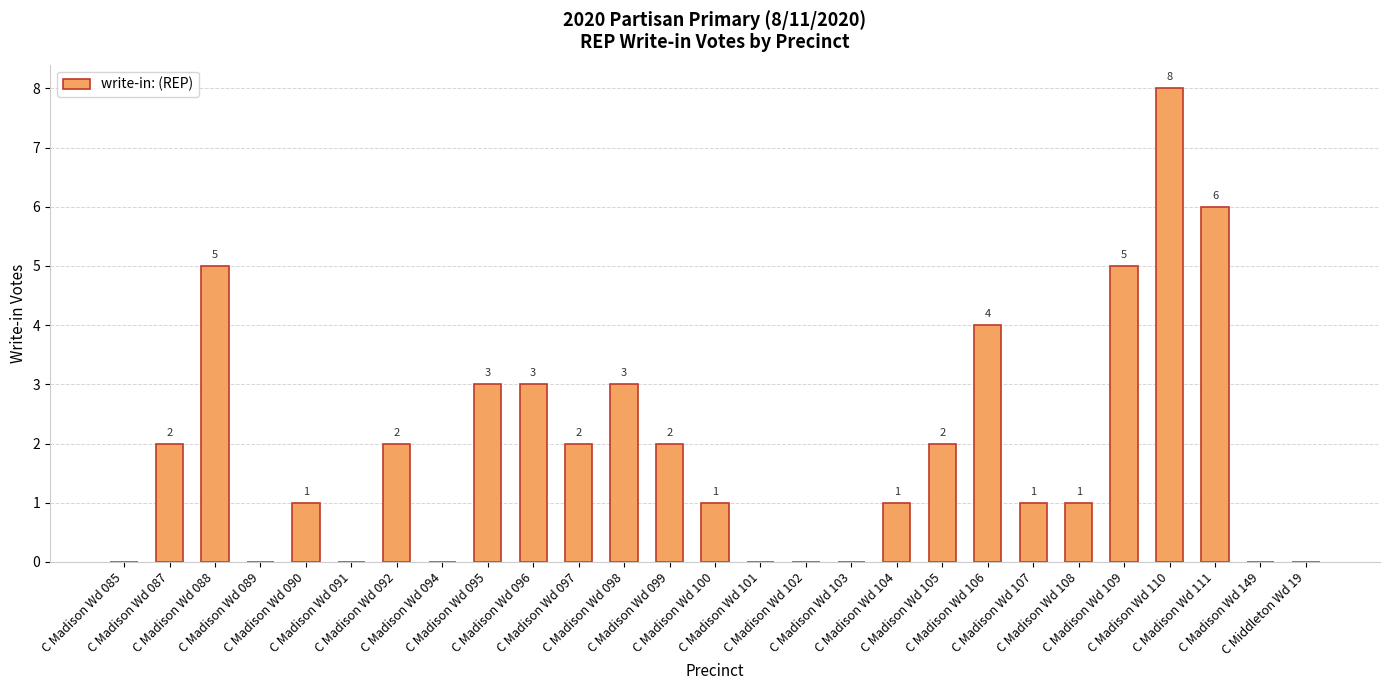

How many data points does each series have?

27